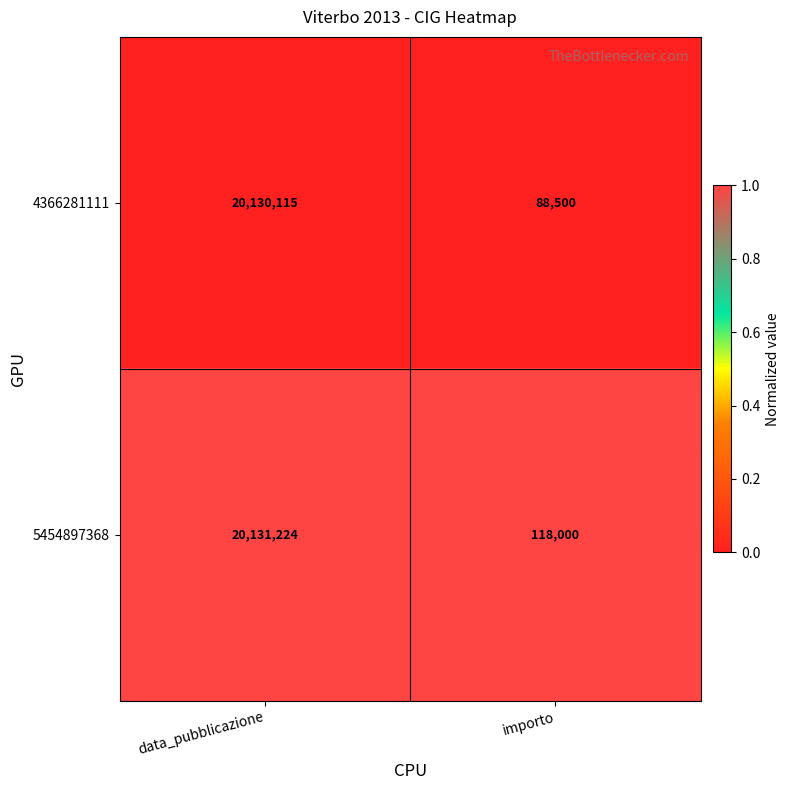

At which category is the sum across all series the highest?

data_pubblicazione